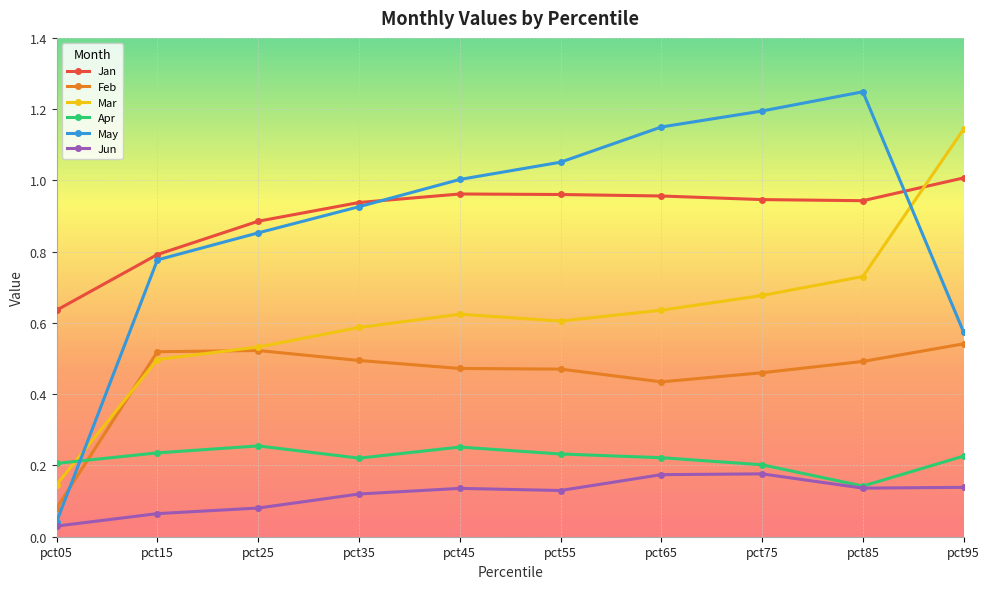

The value of Jan at pct85 is 0.3. True or false?

False